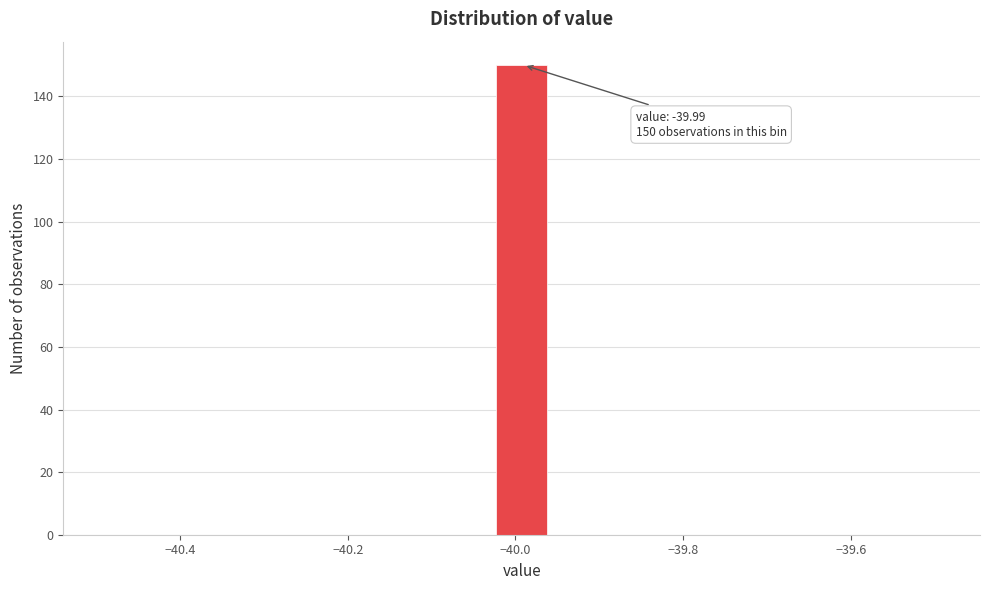

Read against the x-axis, roughly where is the centre of the tallest bar?

-40.00